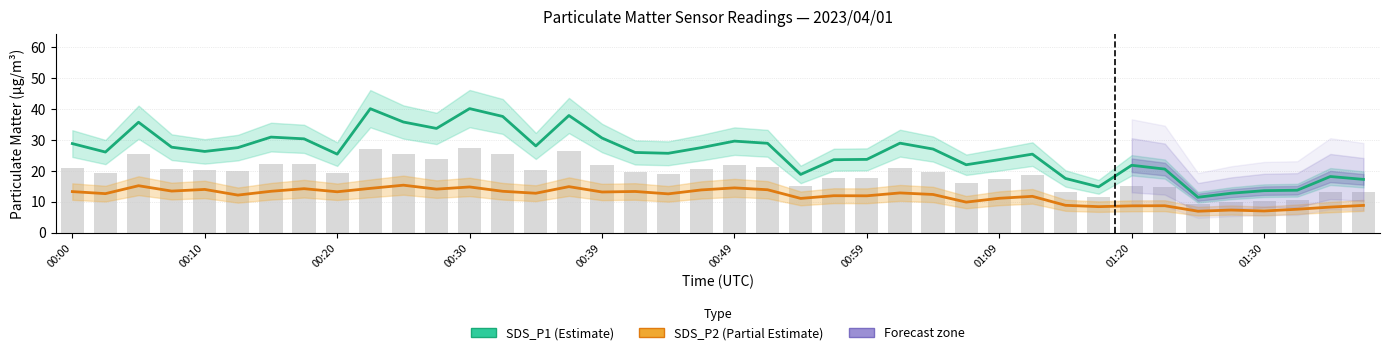

What is the label of the 40th bar from the left?

39